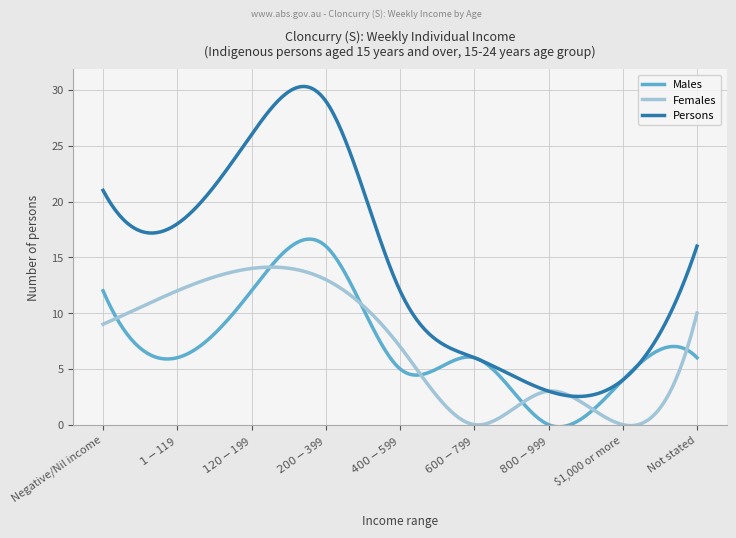

Which series has the largest total across all categories?

Persons